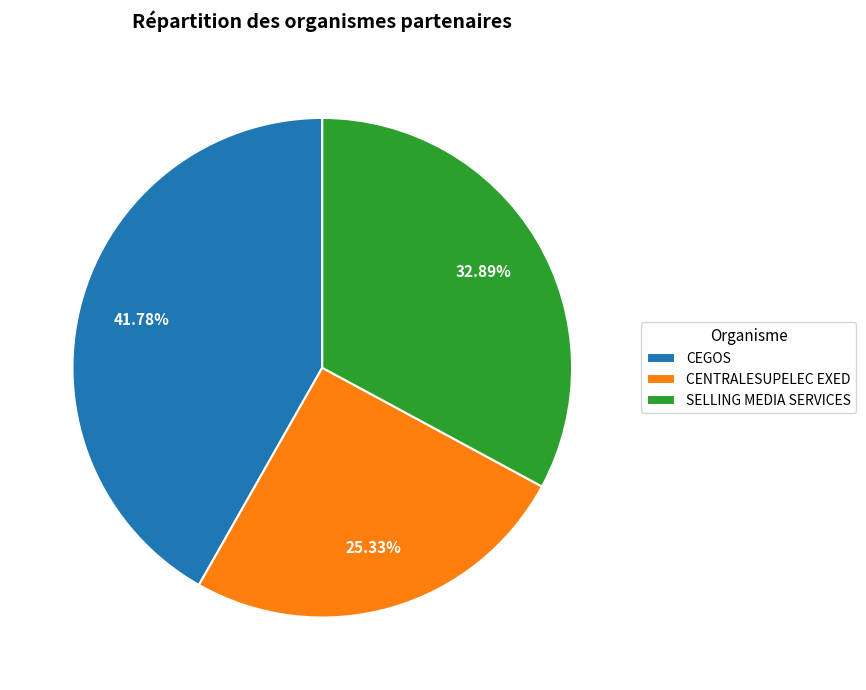

Count the number of slices in the pie.

3